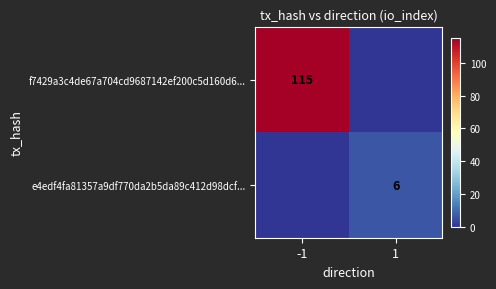

Between -1 and 1, which is larger?

-1